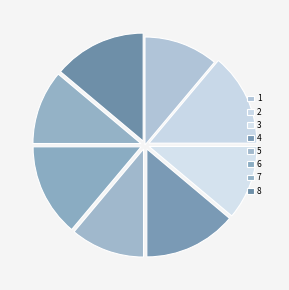

To the nearest percent, what percentage of the pie is 4?

14%